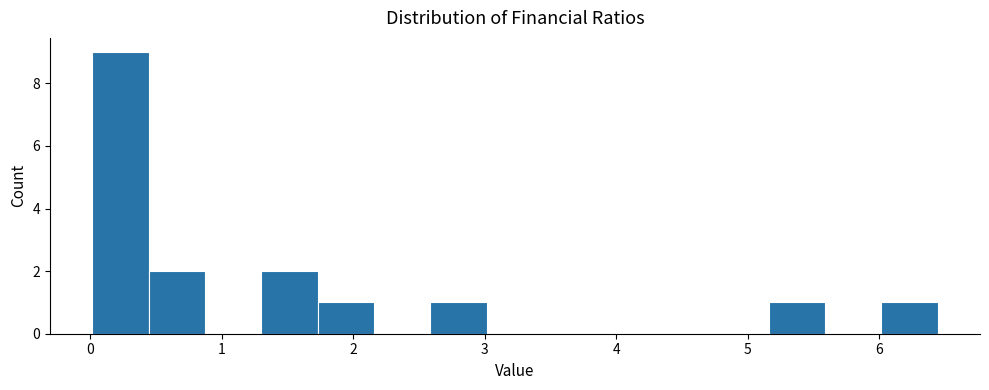

What is the height of the bar covering 6.0 to 6.4 on the x-axis? Neither the bar edges nor the heights are printed on the chart, so give them approximately, as read against the axes.

1